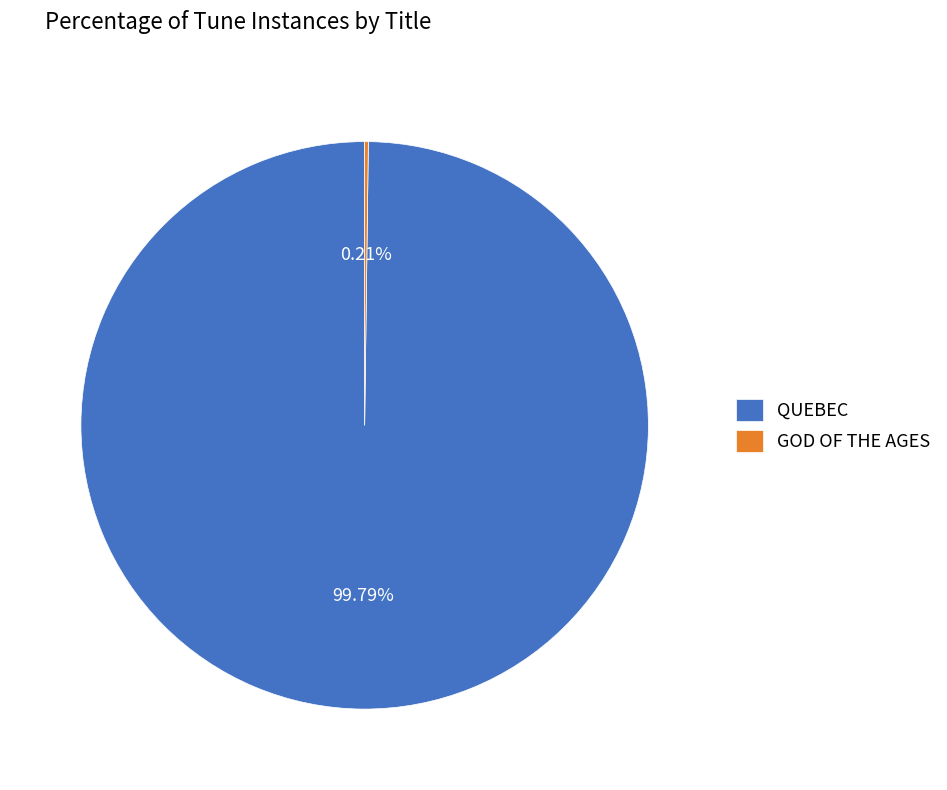

Does QUEBEC account for over 50% of the chart?

Yes